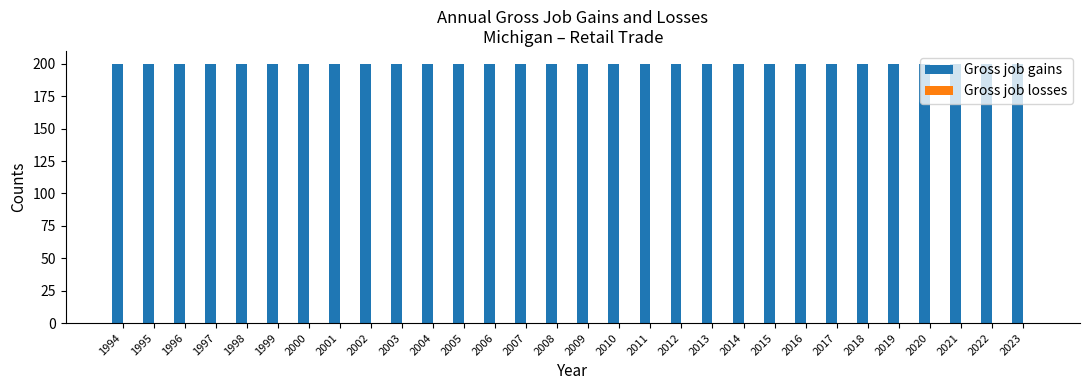

Are the bars grouped side by side (vs. stacked)?

Yes